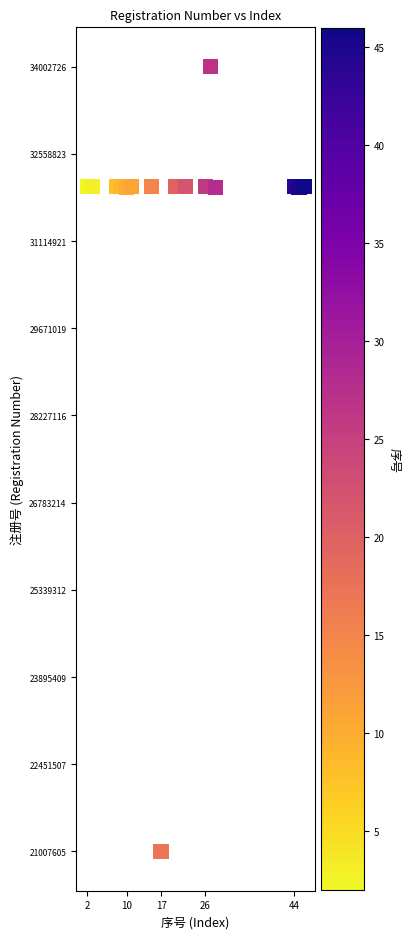

What is the range of Y values (max minus min)?

12995121